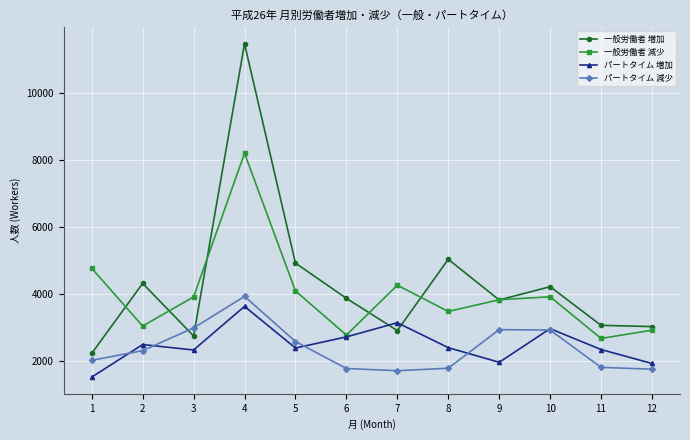

True or false: 一般労働者 減少 and パートタイム 減少 intersect in this chart.

False